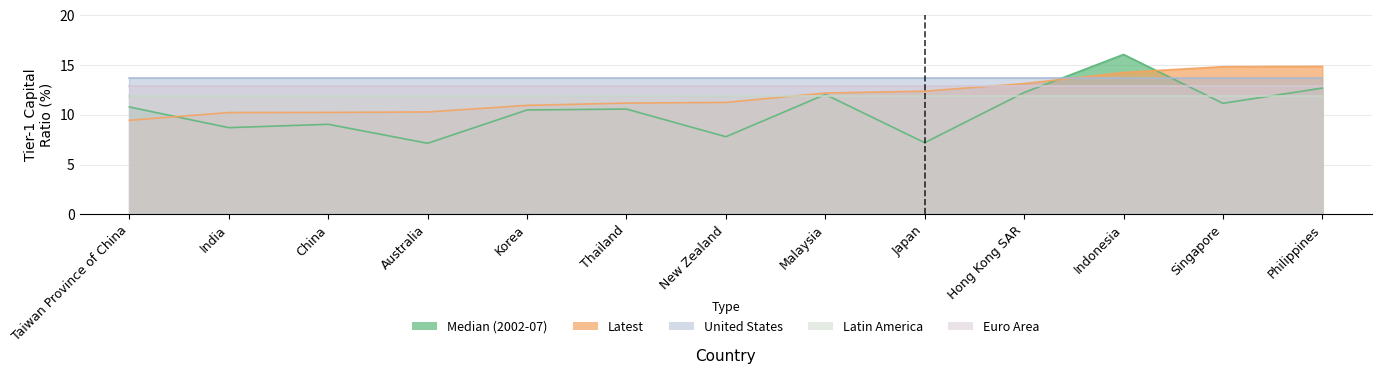

Which series has the widest spread of values?

Median (2002-07)